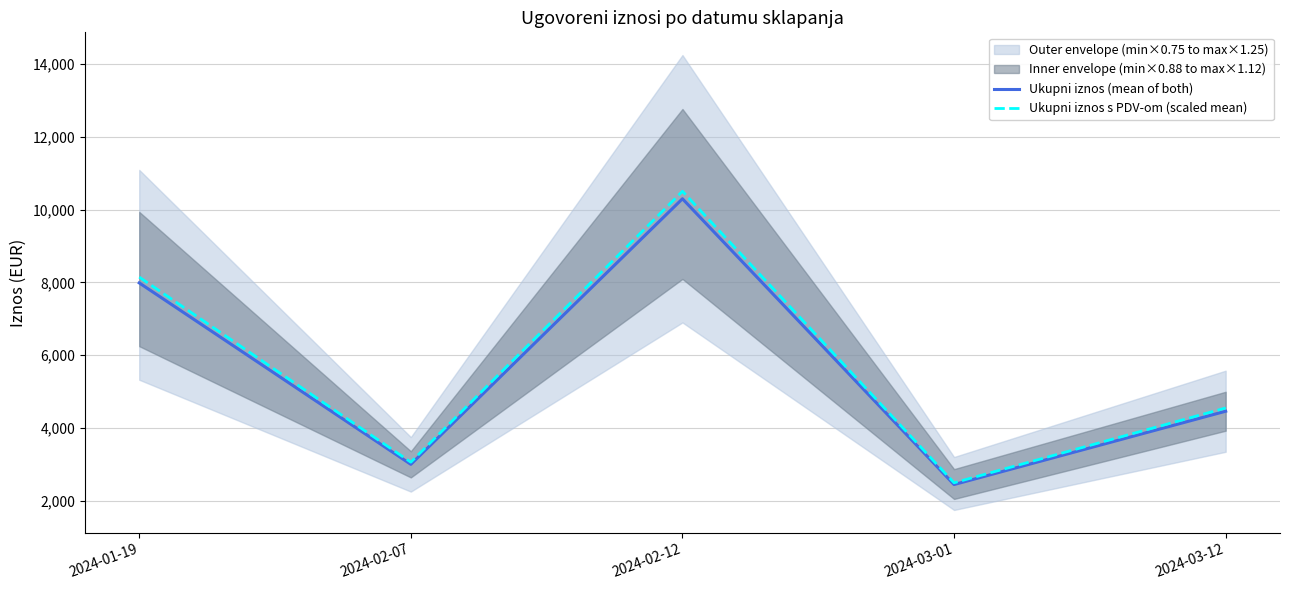

How many data points in Ukupni iznos s PDV-om (scaled mean) are above 4548?

3